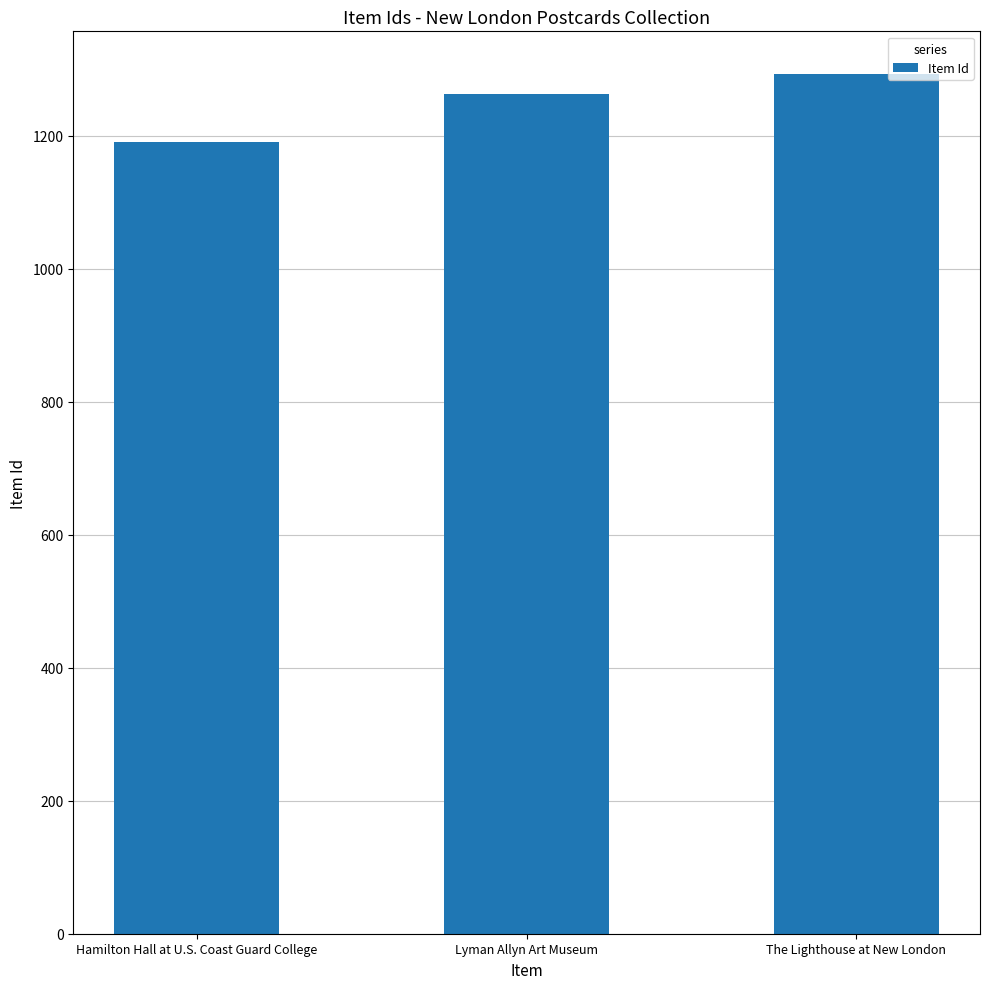

How many series are shown in this chart?

1